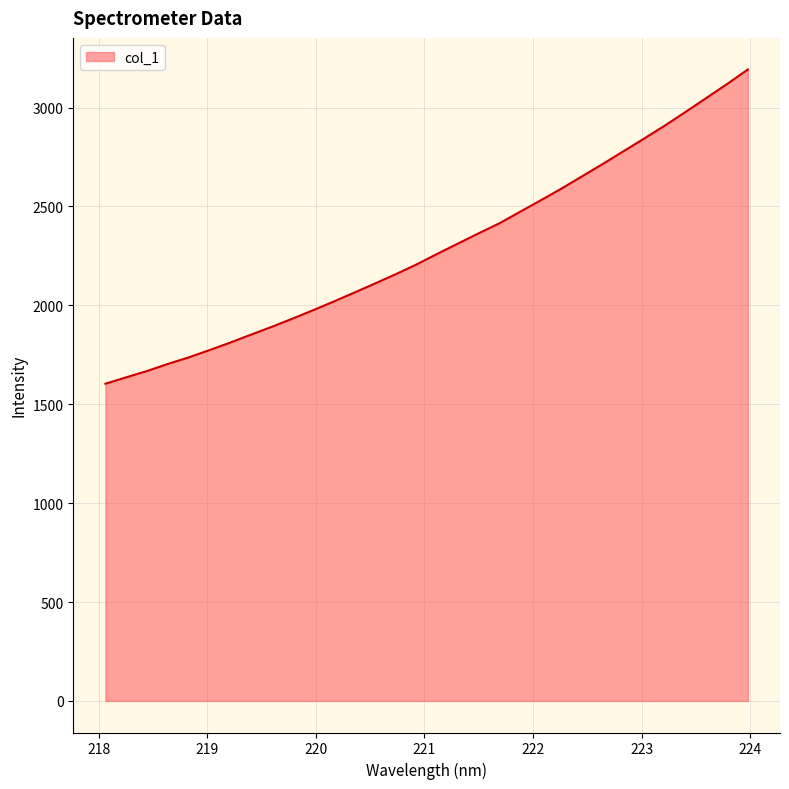

Does the chart have visible grid lines?

Yes